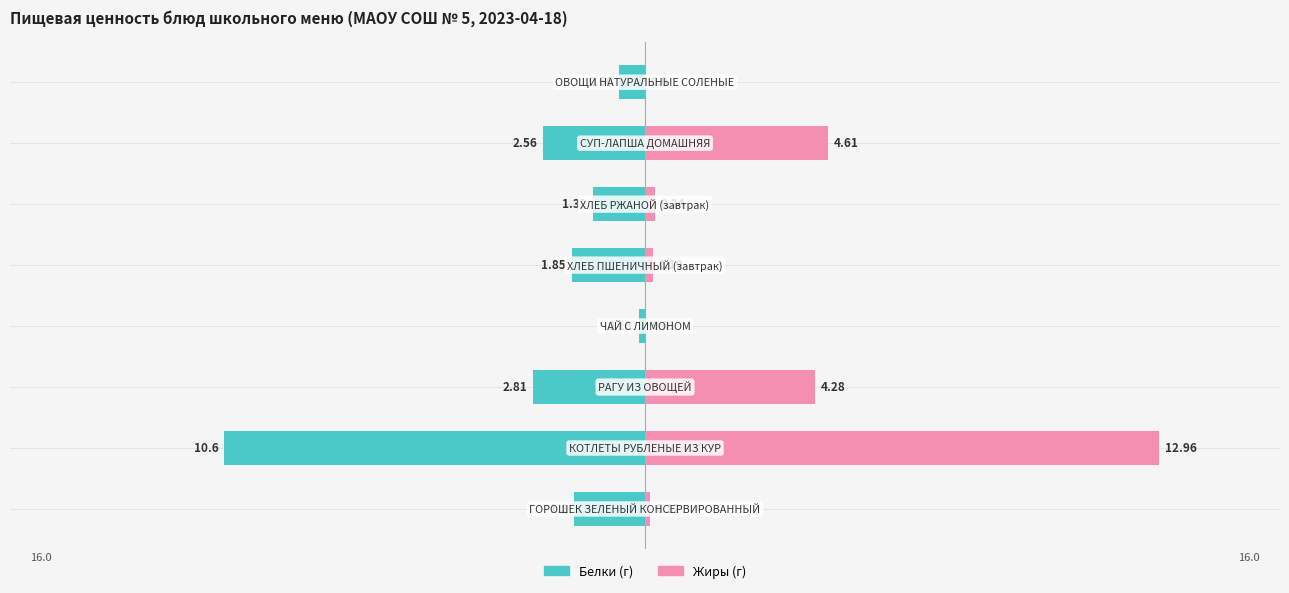

What is the highest value of the Белки series?

-0.2